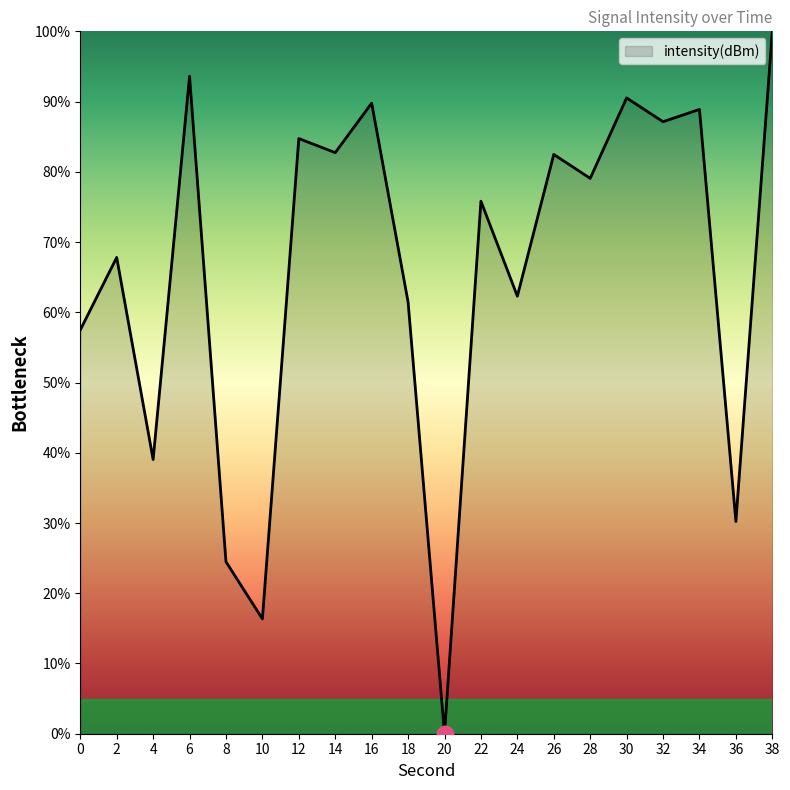

Which category has the highest value across all series?

38